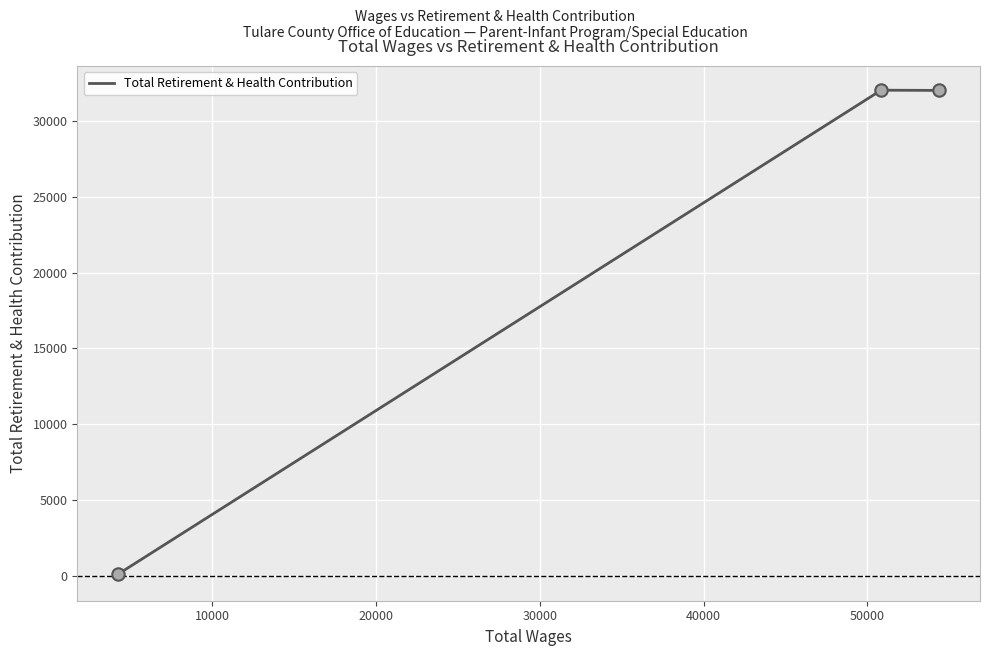

What is the greatest value displayed?

32000